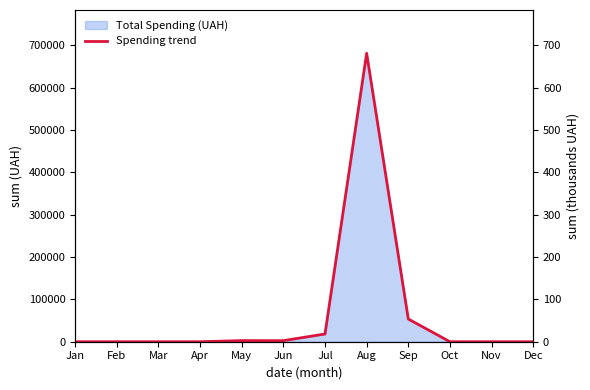

How many positive values are there?

5